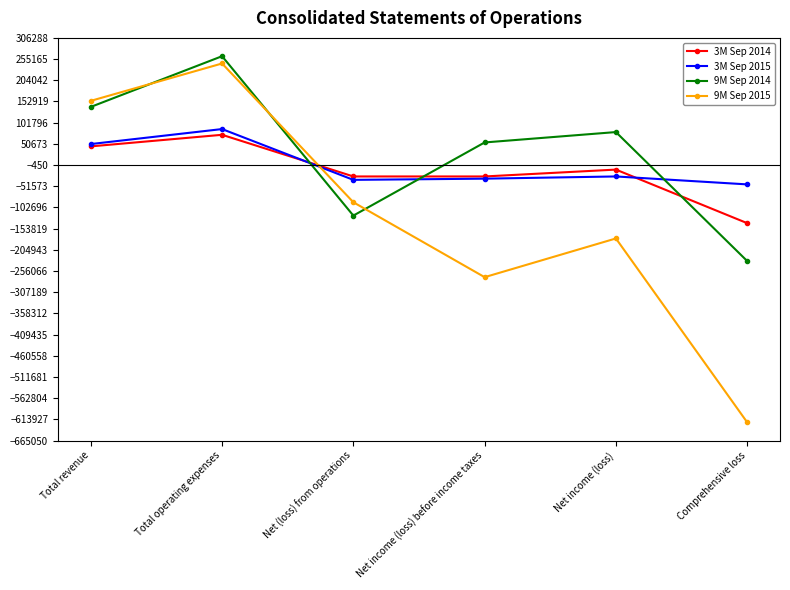

Which category has the highest value in the 9M Sep 2015 series?

Total operating expenses